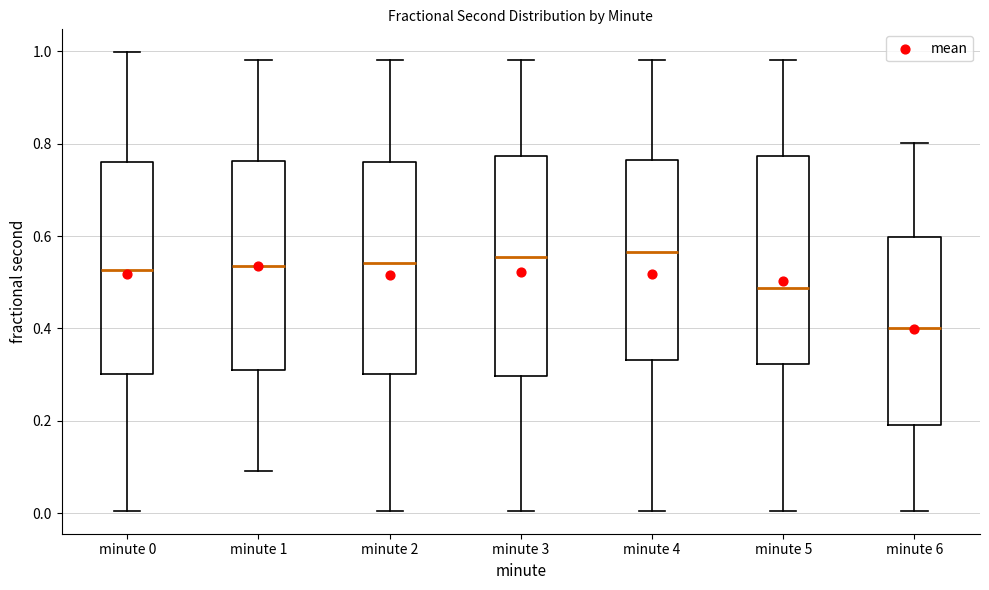

Reading left to right, transcribe this box plot: for each box, give where its median line is, the range the box spans, and where its two whiskers end, as read against the y-axis. The values are not printed on the chart, so give them approximately, as read against the axis.

minute 0: median 0.52, box 0.30 to 0.76, whiskers 0.00 to 1.00
minute 1: median 0.54, box 0.30 to 0.76, whiskers 0.10 to 0.98
minute 2: median 0.54, box 0.30 to 0.76, whiskers 0.00 to 0.98
minute 3: median 0.56, box 0.30 to 0.78, whiskers 0.00 to 0.98
minute 4: median 0.56, box 0.34 to 0.76, whiskers 0.00 to 0.98
minute 5: median 0.48, box 0.32 to 0.78, whiskers 0.00 to 0.98
minute 6: median 0.40, box 0.20 to 0.60, whiskers 0.00 to 0.80